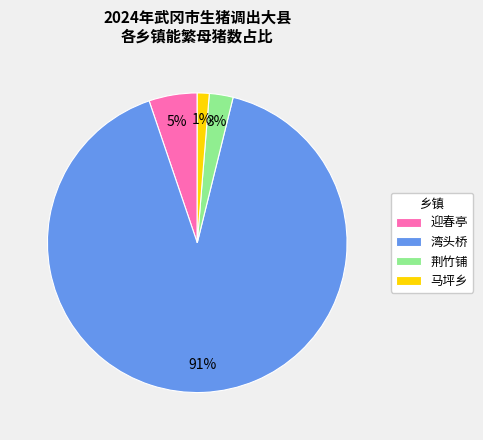

Do 湾头桥 and 马坪乡 together represent more than half of the pie?

Yes